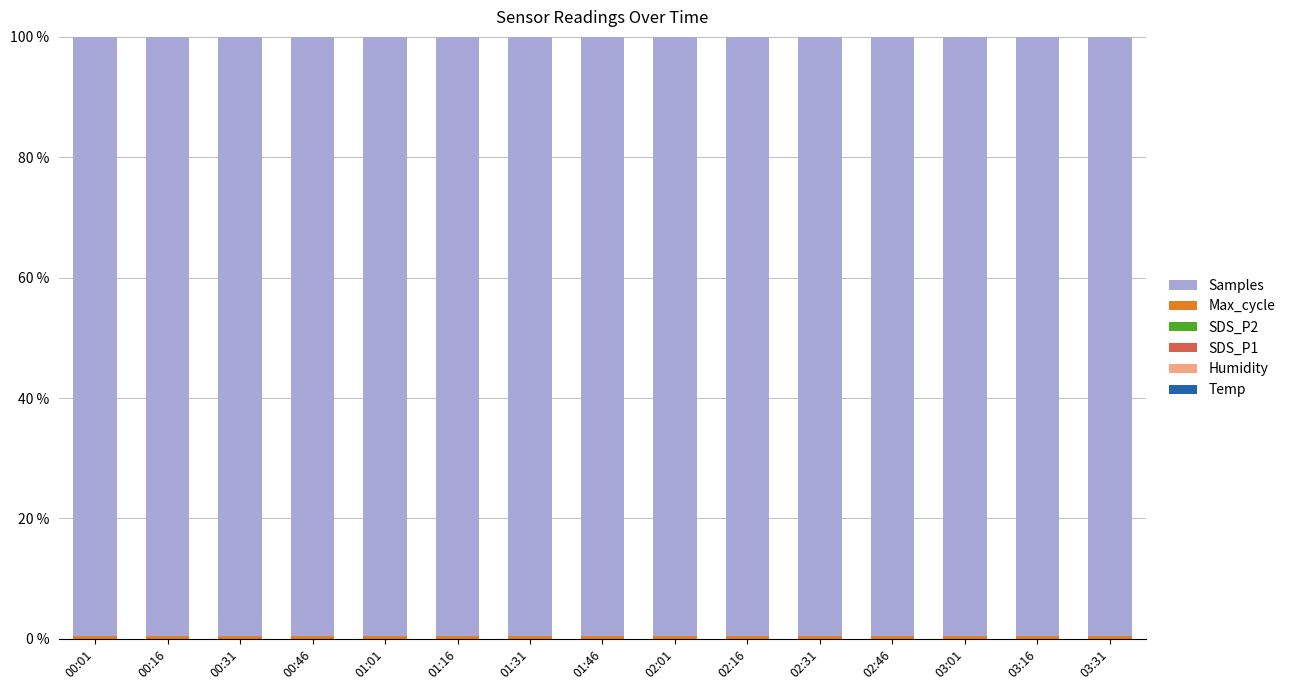

Where is Samples nearest to the value 99?

00:46